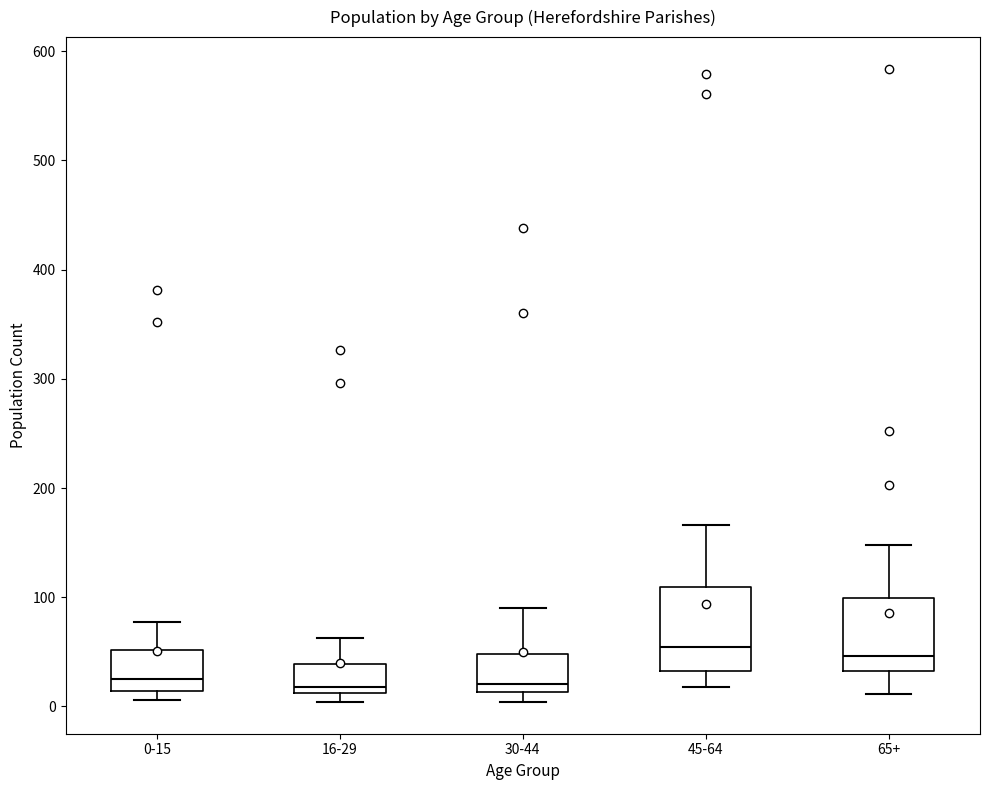

Reading left to right, transcribe this box plot: for each box, give where its median line is, the range the box spans, and where its two whiskers end, as read against the y-axis. The values are not printed on the chart, so give them approximately, as read against the axis.

0-15: median 30, box 10 to 50, whiskers 10 (just below the box's lower edge) to 80
16-29: median 20, box 10 to 40, whiskers 0 to 60
30-44: median 20, box 10 to 50, whiskers 0 to 90
45-64: median 50, box 30 to 110, whiskers 20 to 170
65+: median 50, box 30 to 100, whiskers 10 to 150